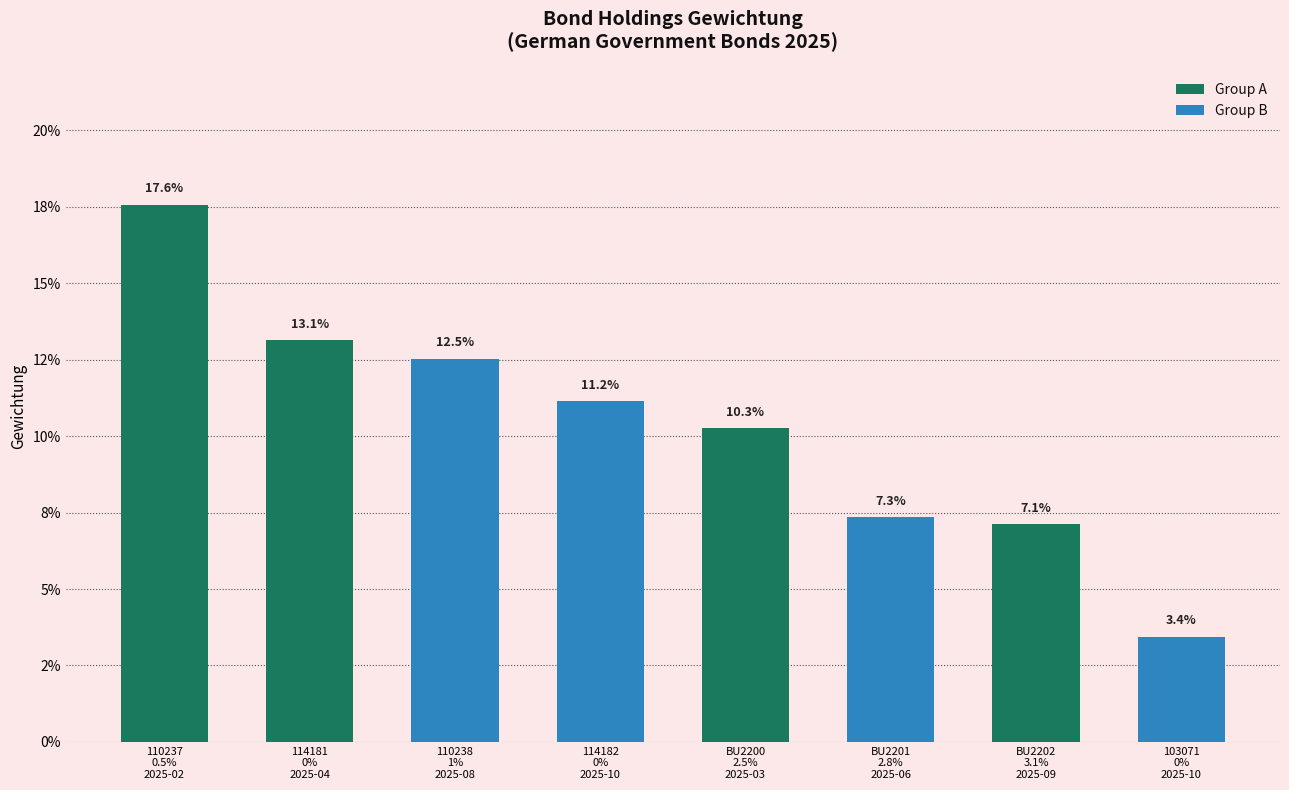

Reading left to right, extract all data points from this chart.

110237
0.5%
2025-02=0.2	114181
0%
2025-04=0.1	110238
1%
2025-08=0.1	114182
0%
2025-10=0.1	BU2200
2.5%
2025-03=0.1	BU2201
2.8%
2025-06=0.1	BU2202
3.1%
2025-09=0.1	103071
0%
2025-10=0.0